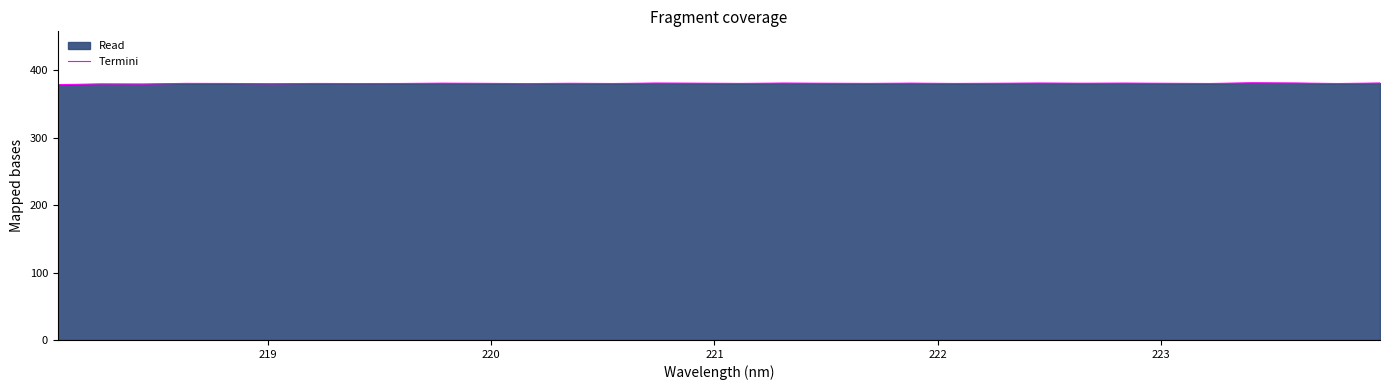

What is the smallest value displayed?

378.6